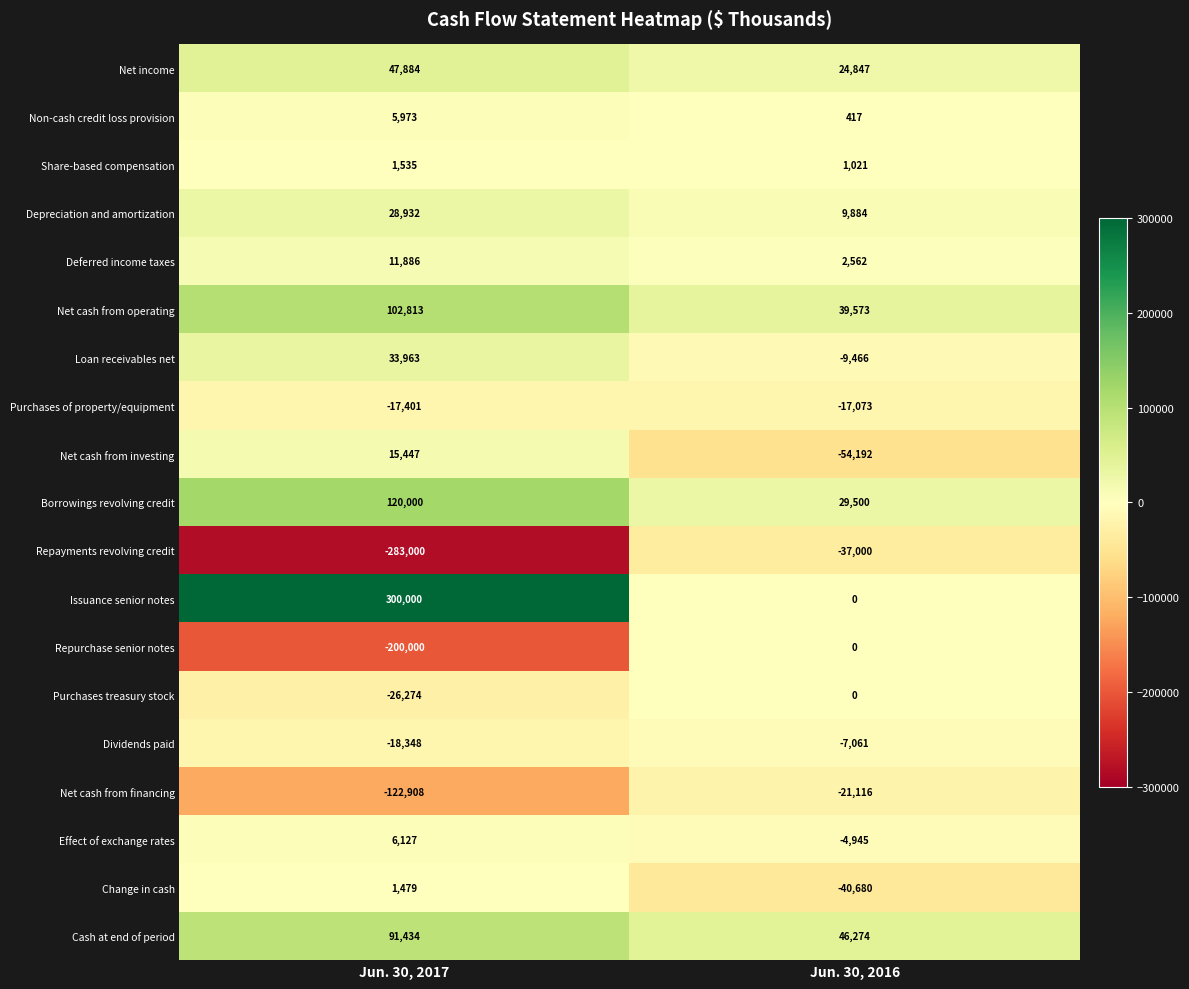

At which category is the sum across all series the highest?

Jun. 30, 2017